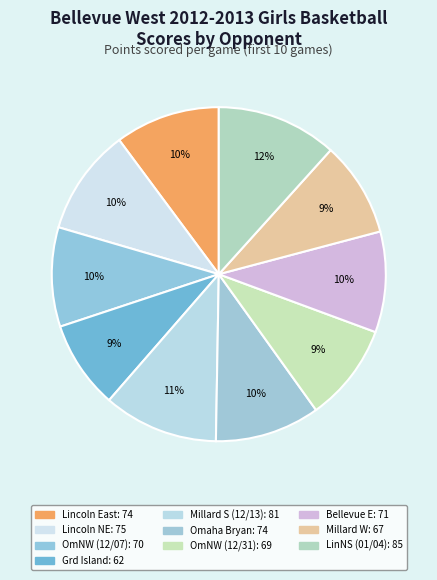

What is the smallest slice in the pie chart?

Grand Island